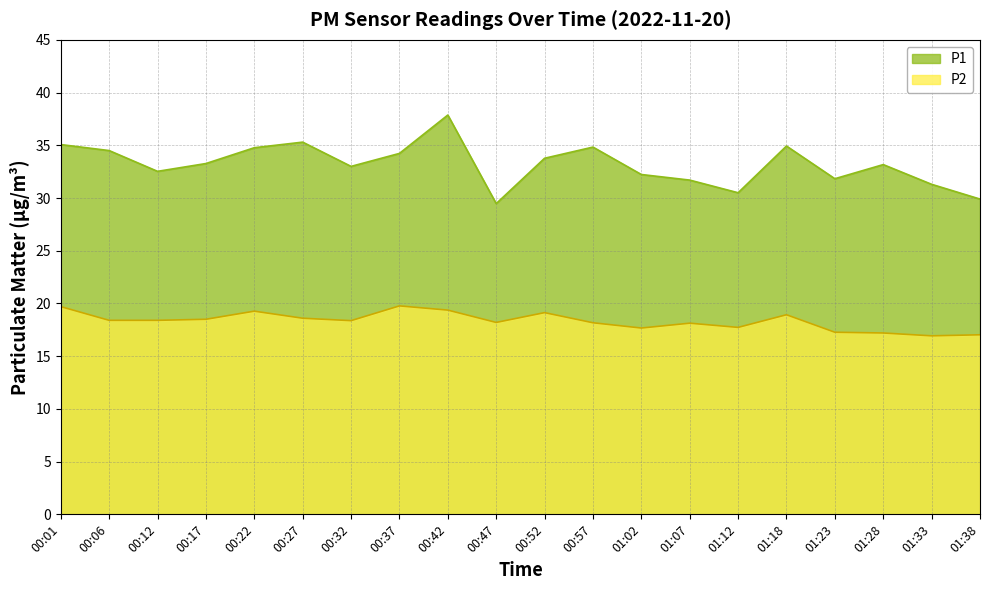

What is the label of the 8th point from the right?

01:02